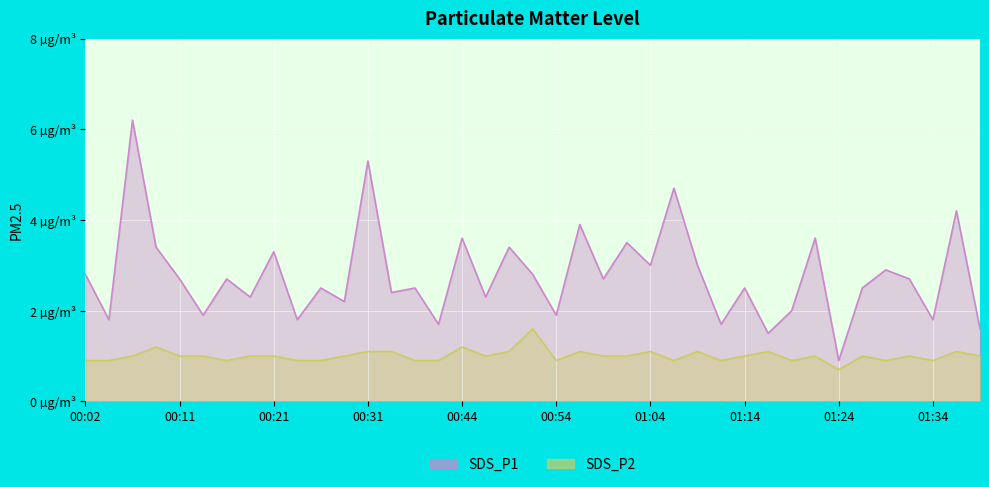

At which category is the sum across all series the highest?

00:06